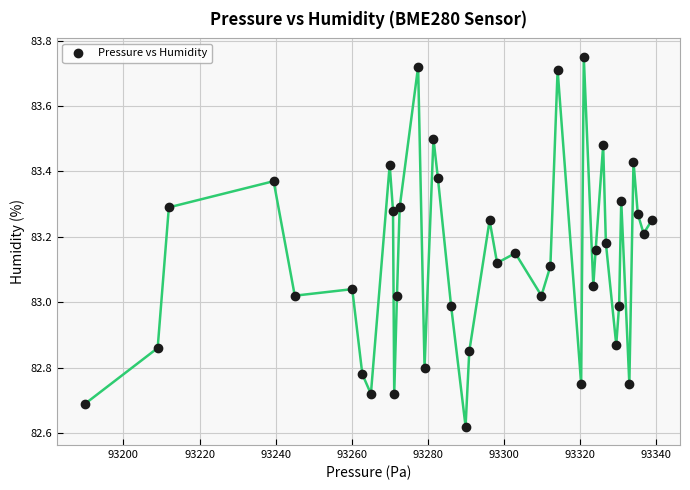

What is the range of Y values (max minus min)?

1.1